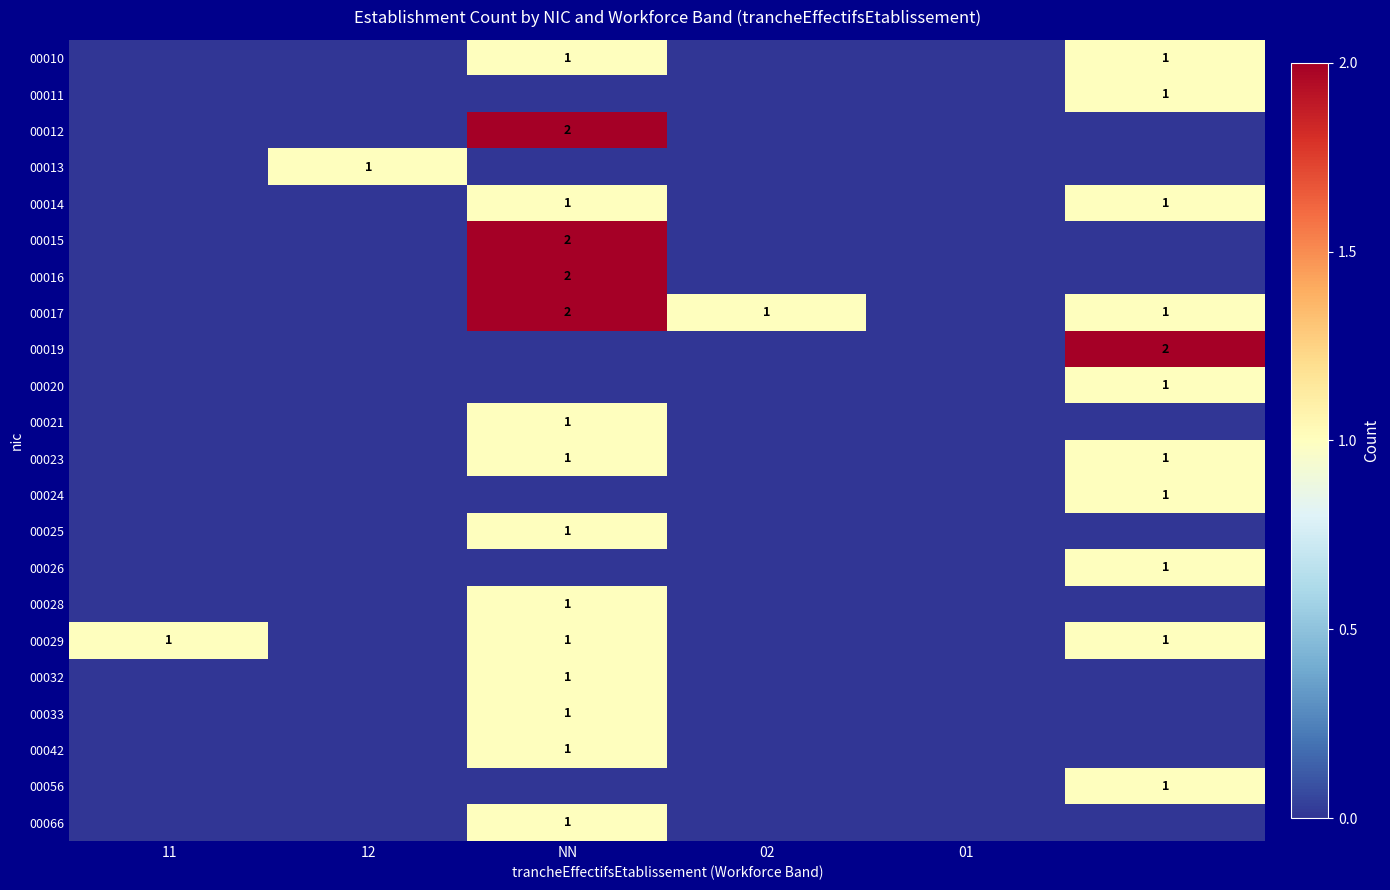

The value of 00066 at NN is 0. True or false?

False